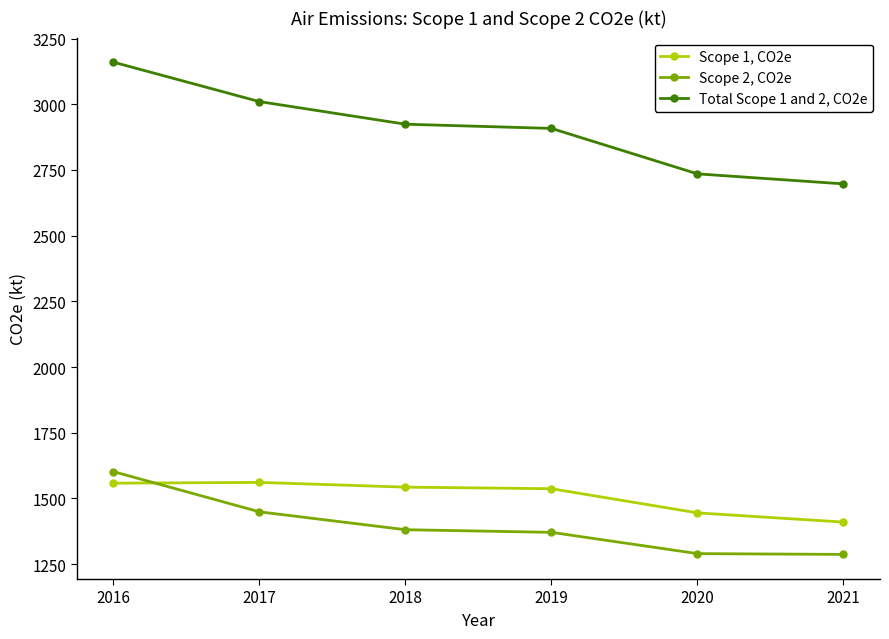

True or false: Total Scope 1 and 2, CO2e has a value of 2697 at 2021.

True